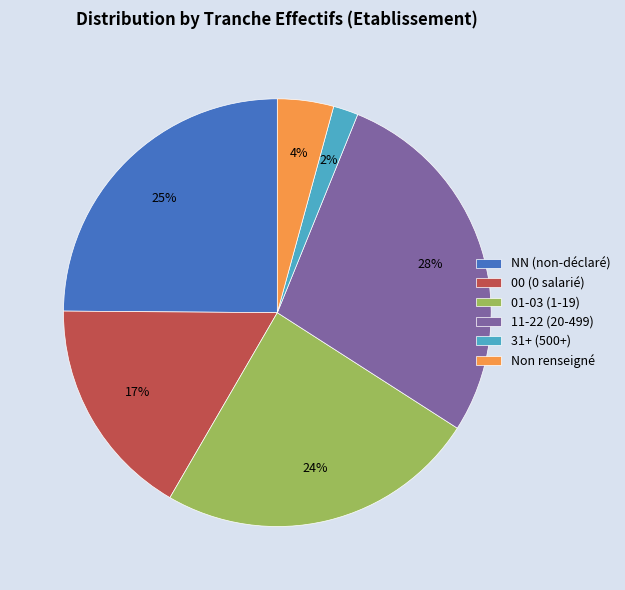

Does any single category account for the majority?

No